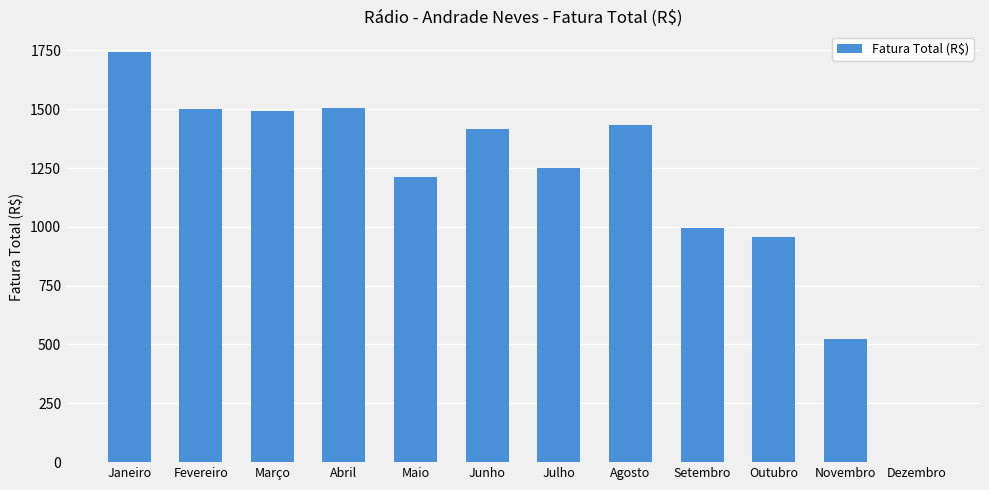

What is the sum of all values?

14025.6